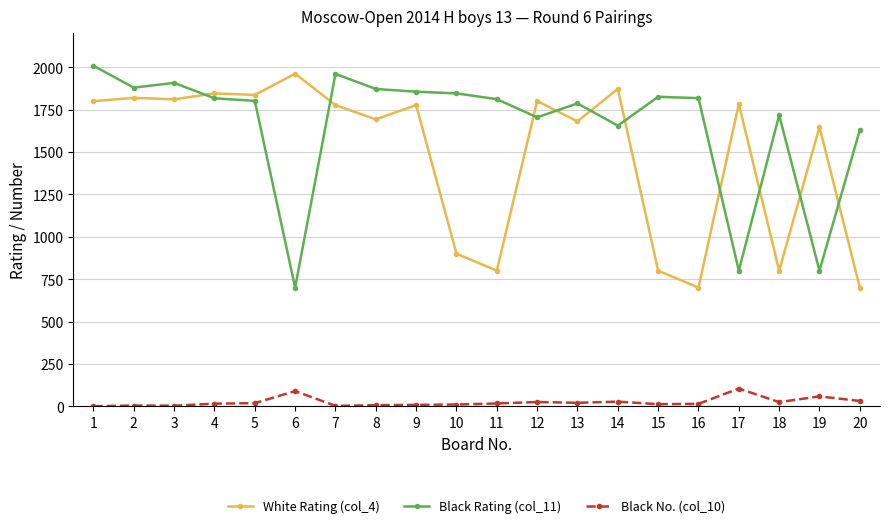

True or false: White Rating (col_4) and Black Rating (col_11) intersect in this chart.

True